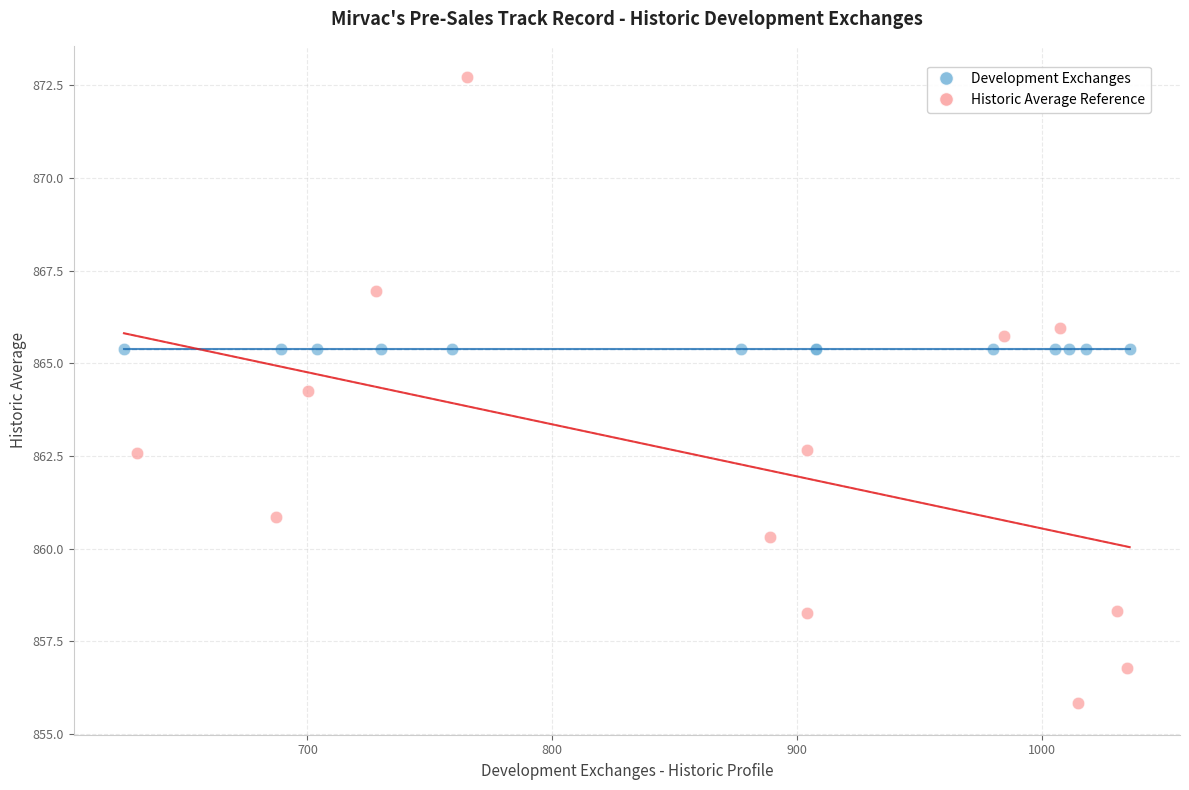

Which series contains the highest Y value?

Historic Average Reference